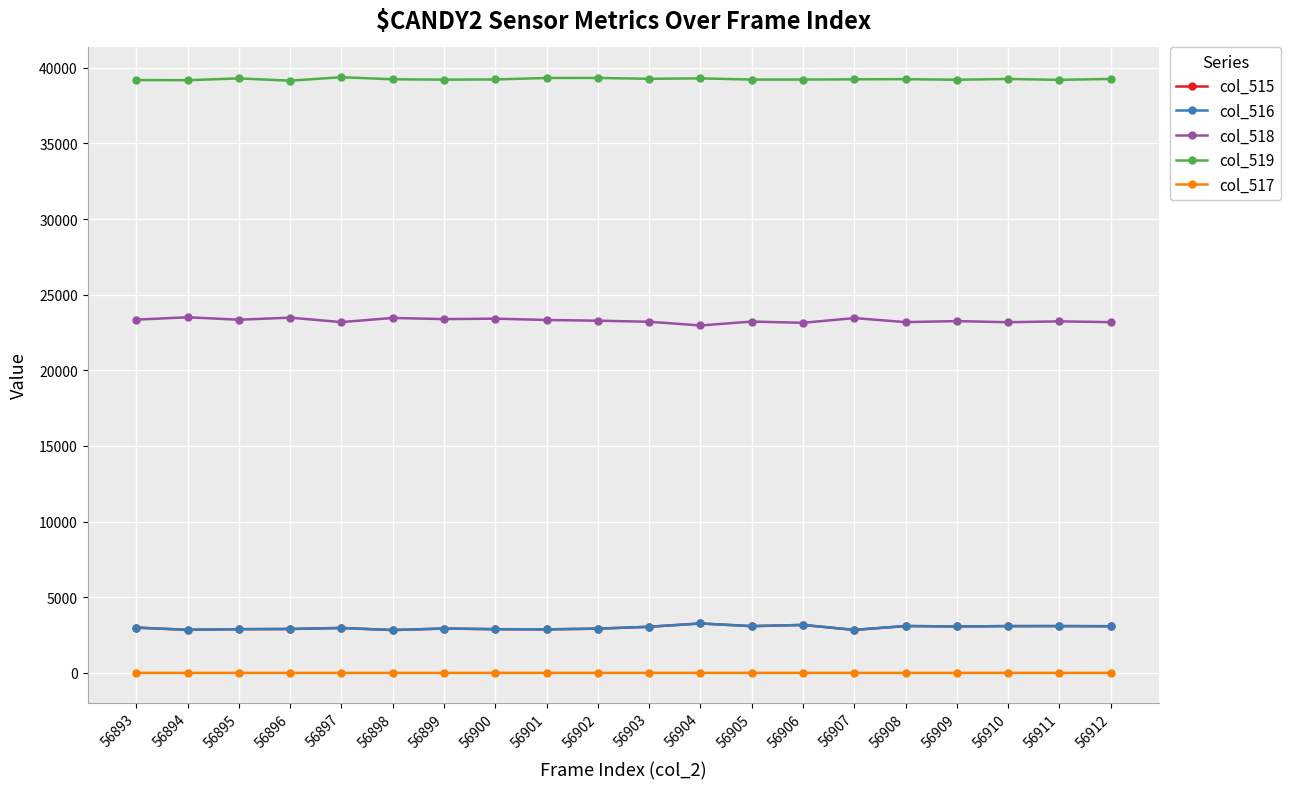

What is the difference between the highest and lowest values at 56900?

39230